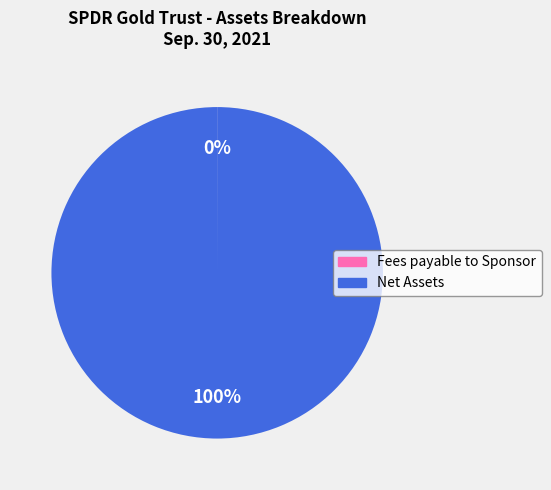

True or false: Net Assets accounts for 91% of the total.

False